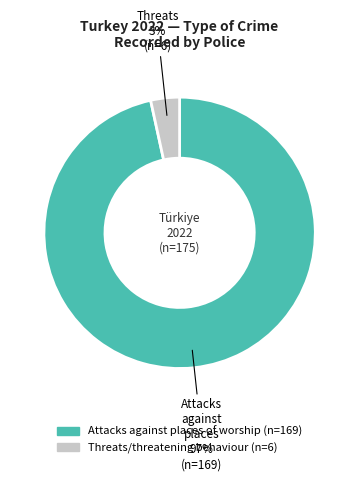

How many slices are in this pie chart?

2